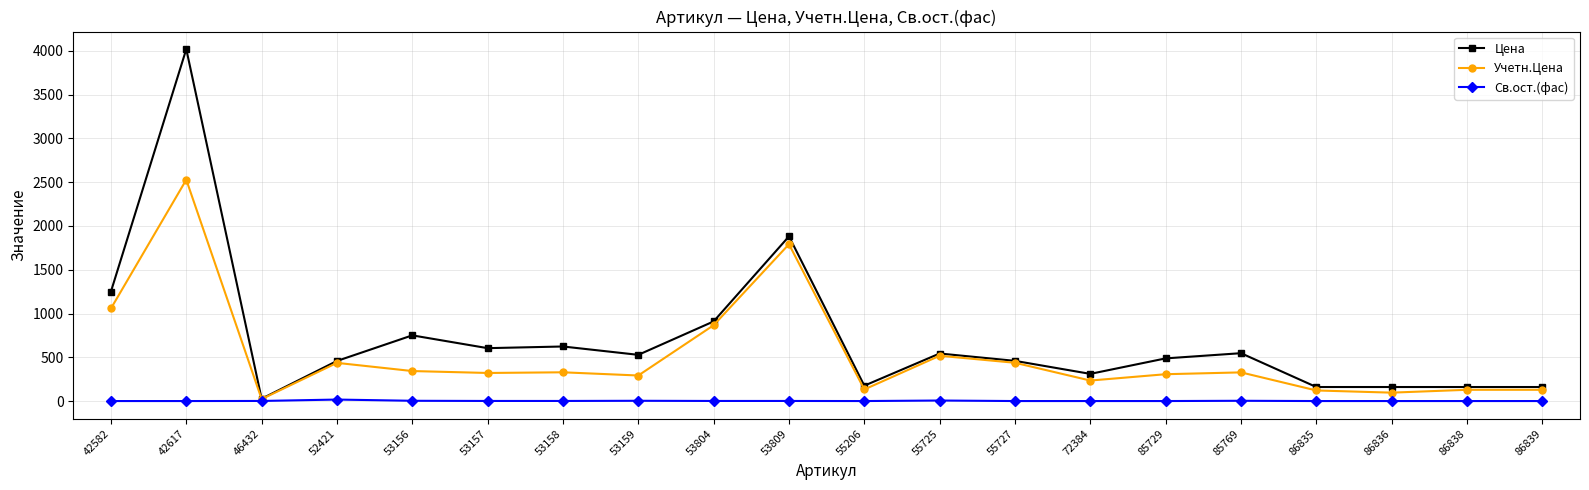

What is the difference between the Учетн.Цена values at 86836 and 53804?

770.4